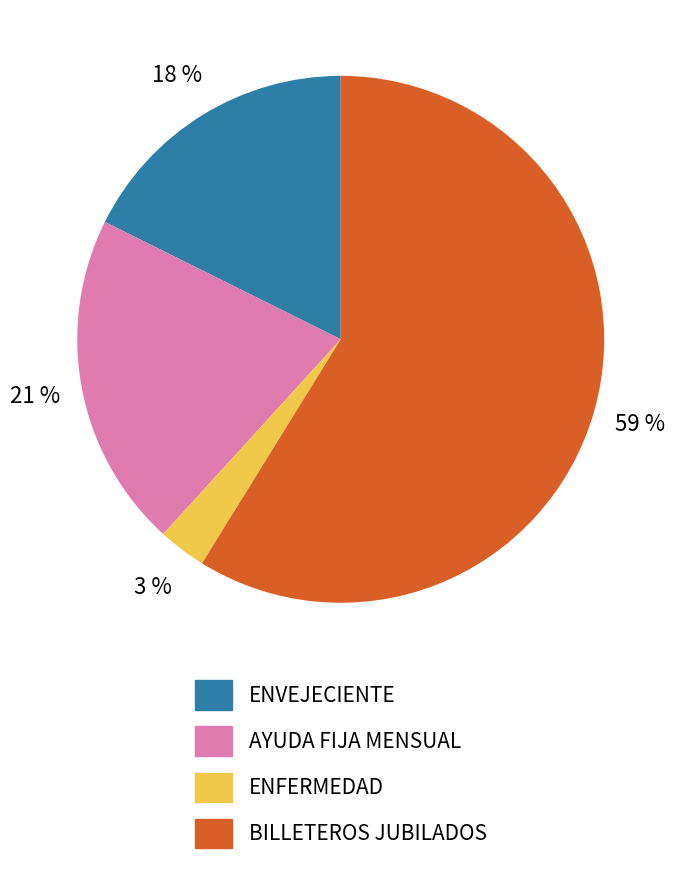

Count the number of slices in the pie.

4